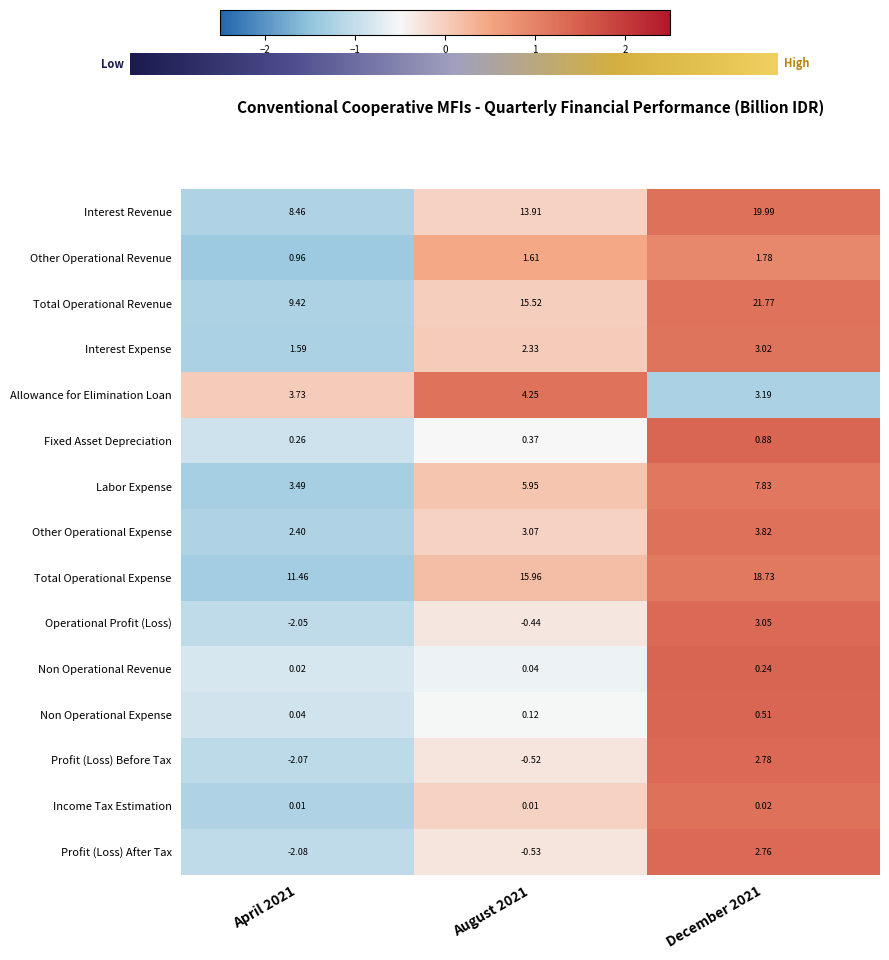

What is the lowest value of the Allowance for Elimination Loan series?

3.2